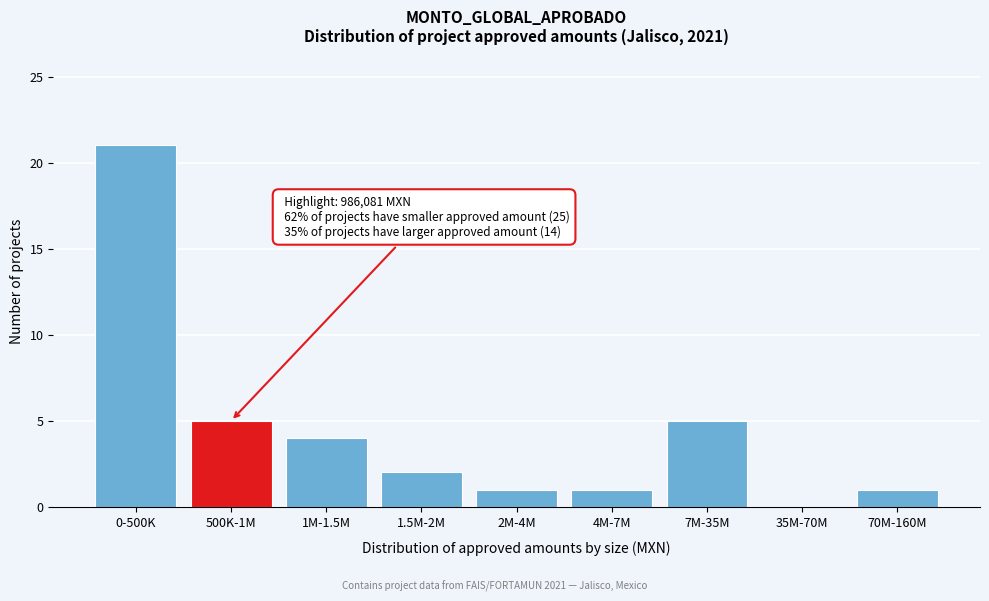

Reading left to right, transcribe all the data shown in this chart.

0-500K=21	500K-1M=5	1M-1.5M=4	1.5M-2M=2	2M-4M=1	4M-7M=1	7M-35M=5	35M-70M=0	70M-160M=1